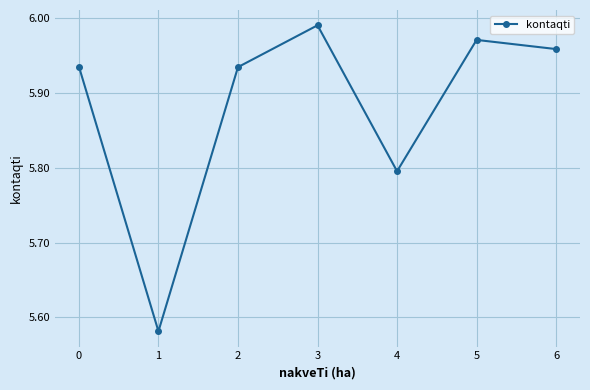

What is the change in value from 3 to 4?

-19524052